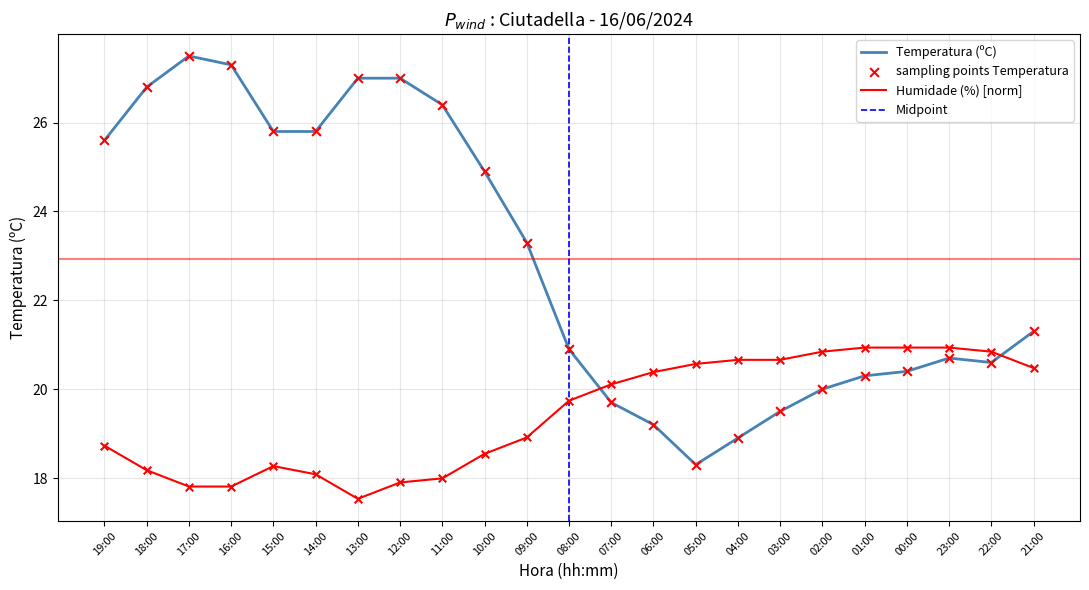

Is the value of Temperatura (ºC) at 11:00 greater than the value of Humidade (%) at 21:00?

Yes